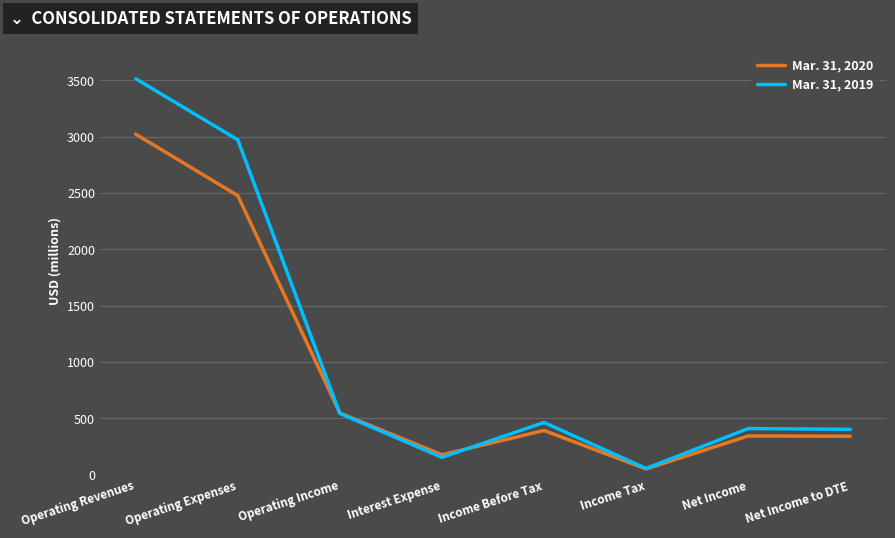

How many lines are shown in the chart?

2